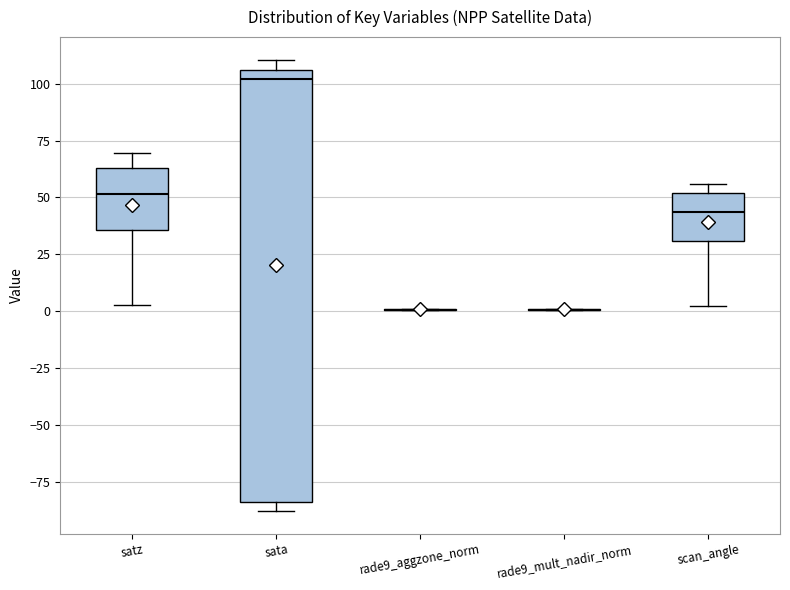

Where is the upper edge of the box for satz on the y-axis? The values are not printed on the chart, so give them approximately, as read against the axis.

65